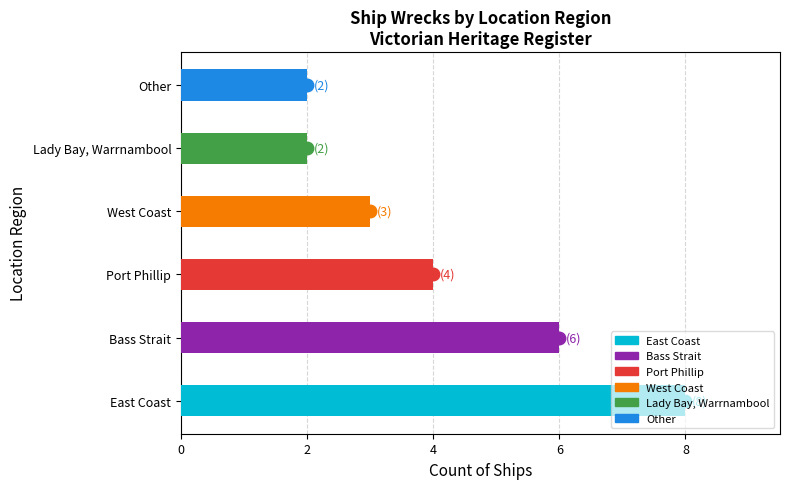

Is it true that the value at East Coast is 12?

False